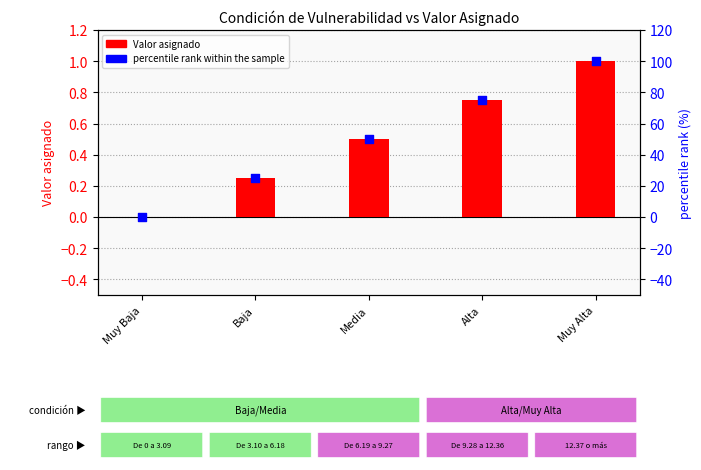

Which series has the widest spread of Y values?

percentile rank within the sample